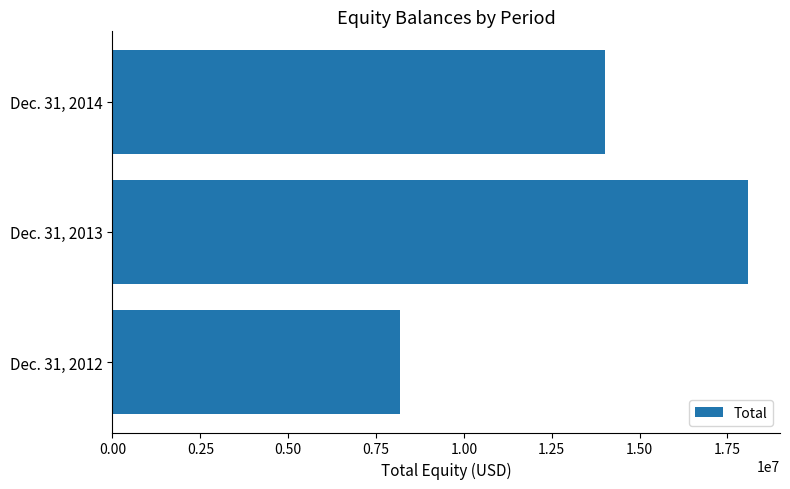

Rank the categories by value from highest to lowest.

Dec. 31, 2013, Dec. 31, 2014, Dec. 31, 2012